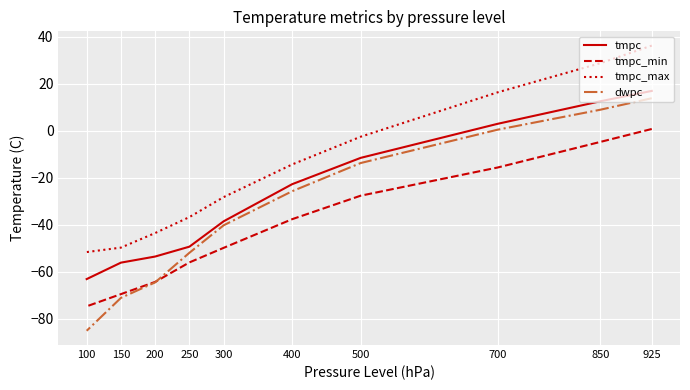

True or false: tmpc_max and dwpc intersect in this chart.

False